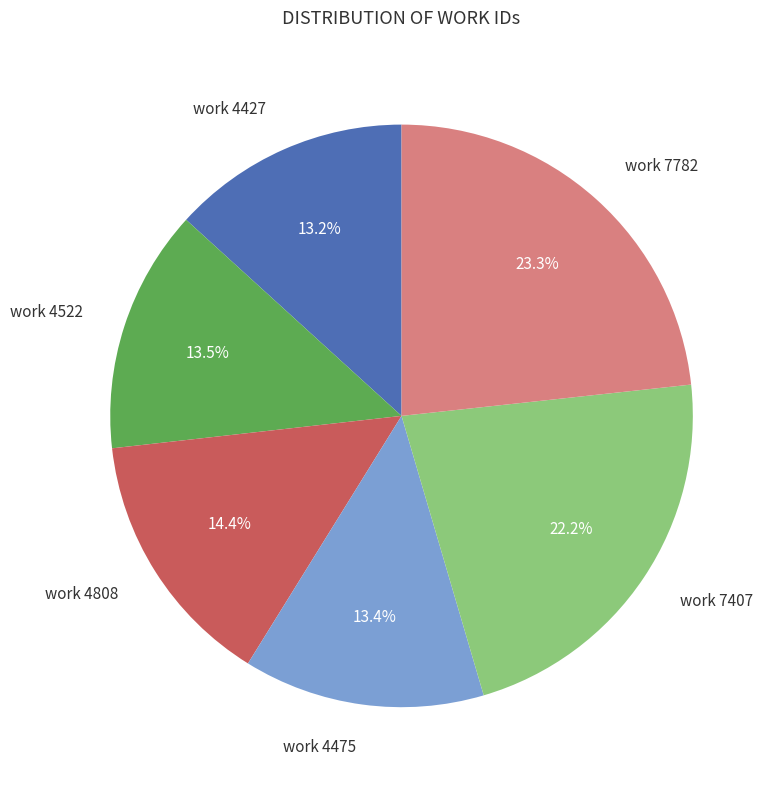

To the nearest percent, what is the average slice percentage?

17%